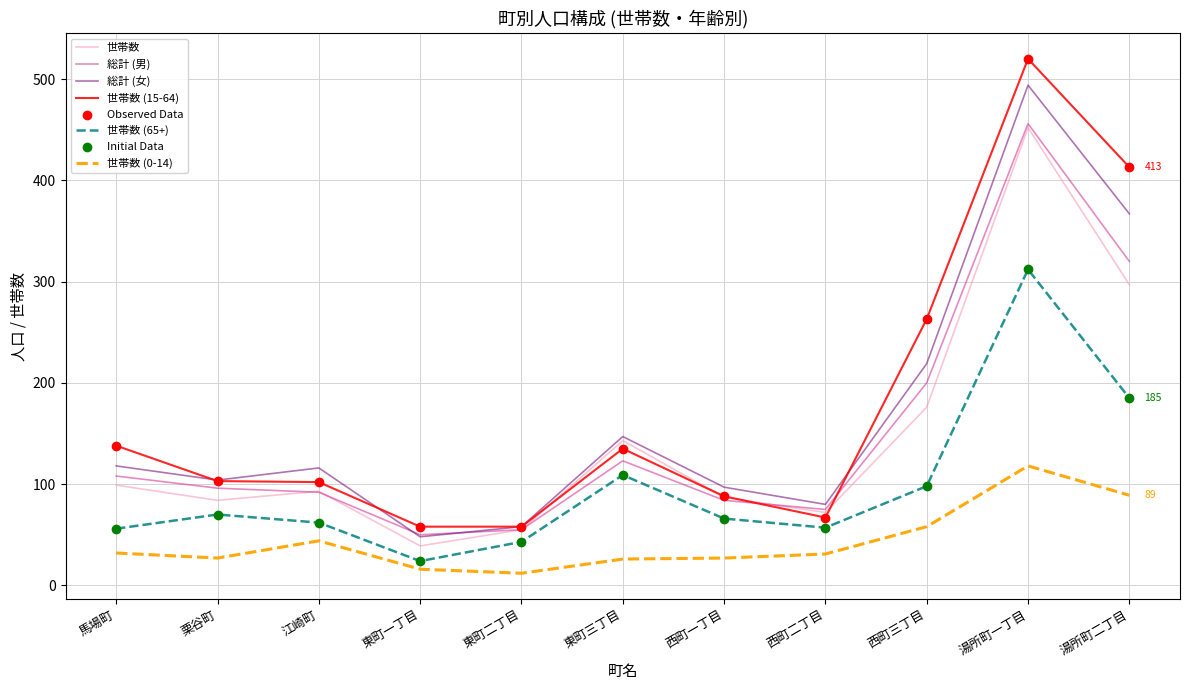

At which category is the sum across all series the highest?

湯所町一丁目